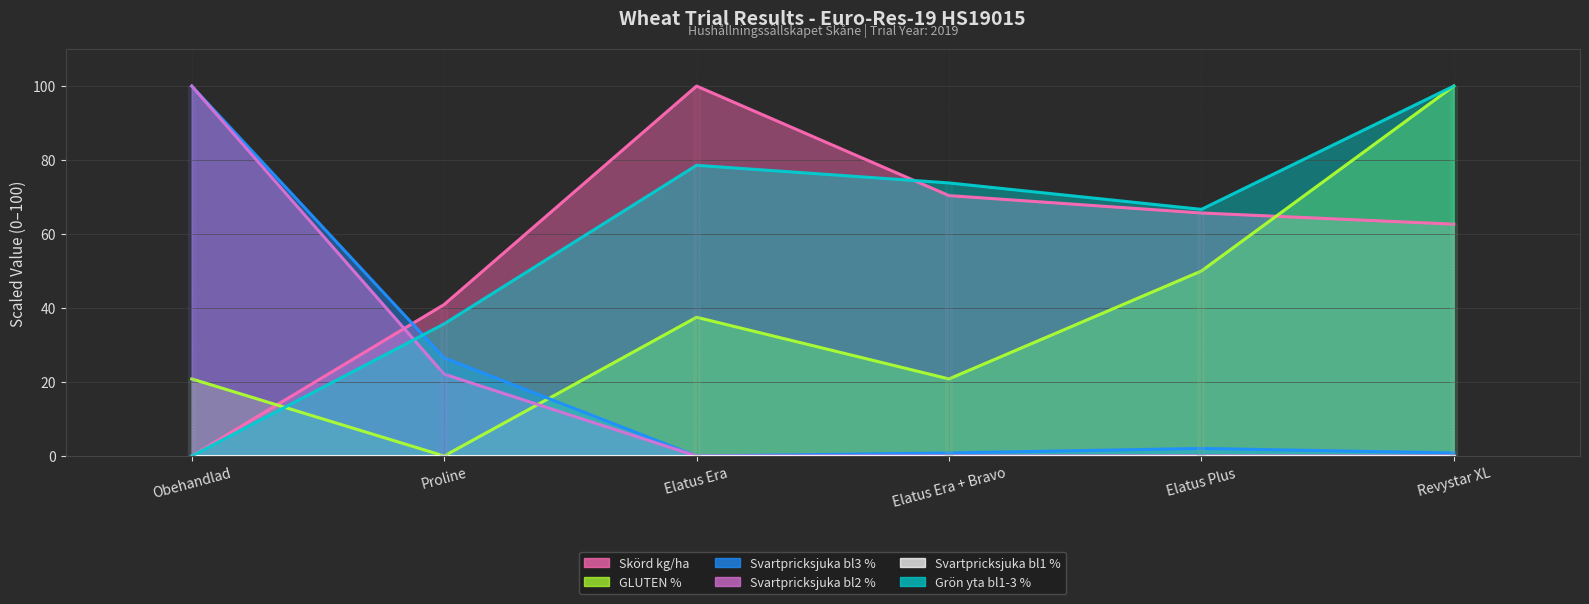

Reading right to left, list all the values displayed in this chart.

Skörd kg/ha: 62.7	65.7	70.4	100.0	40.9	0.0
GLUTEN %: 100.0	50.0	20.8	37.5	0.0	20.8
Svartpricksjuka bl3 %: 0.8	2.0	0.8	0.0	26.5	100.0
Svartpricksjuka bl2 %: 0.0	0.0	0.0	0.0	22.1	100.0
Grön yta bl1-3 %: 100.0	66.7	73.8	78.6	35.7	0.0